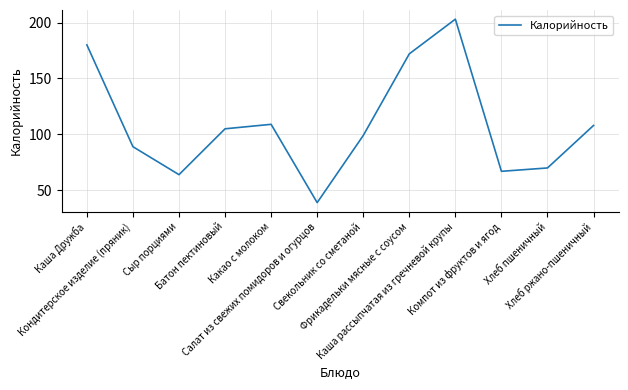

What is the difference between the maximum and minimum values?

164